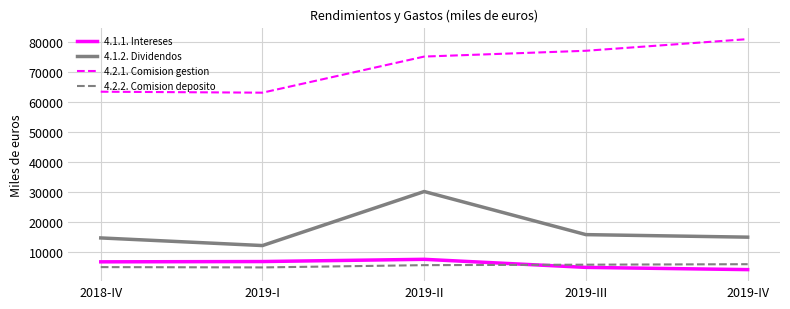

What is the spread (max minus min) of values at 2019-III?

72262